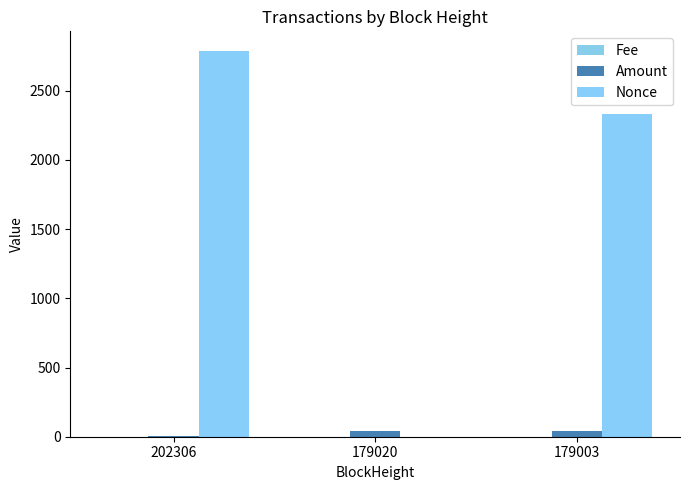

At which label is Amount closest to 25?

179020